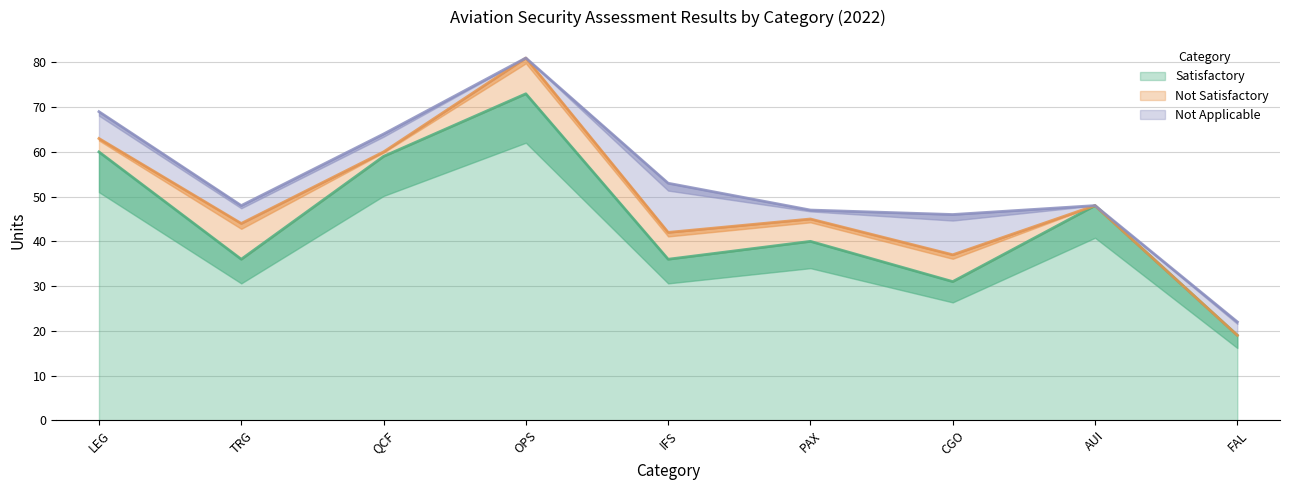

Which series ends up on top after the final intersection of Not Applicable and Not Satisfactory?

Not Applicable